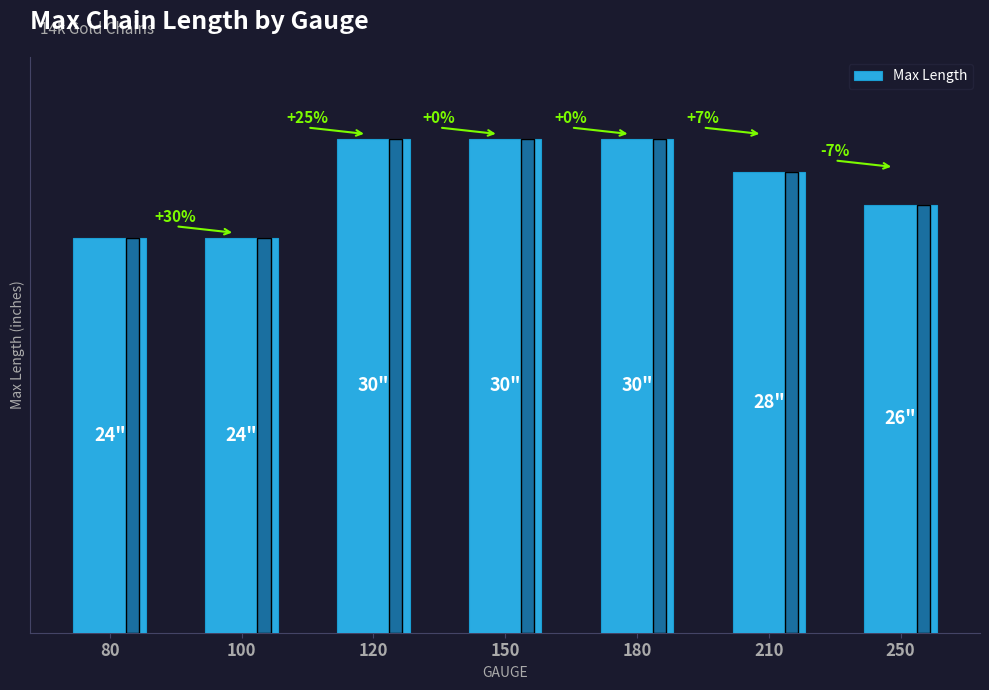

What is the maximum value shown in the chart?

30